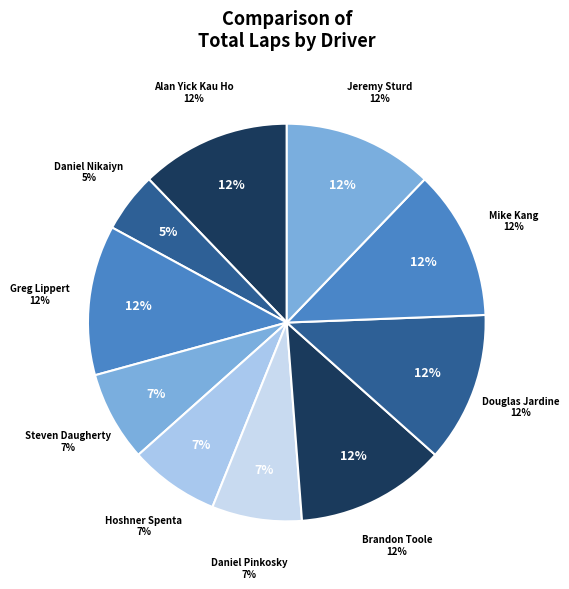

To the nearest percent, what is the average slice percentage?

10%